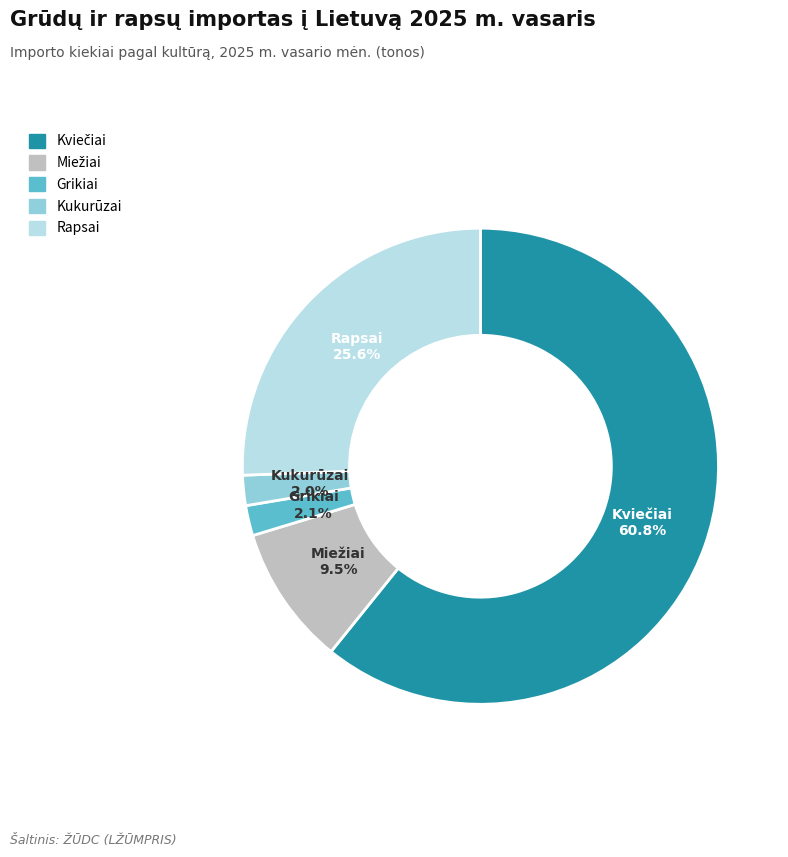

How many slices are in this pie chart?

5